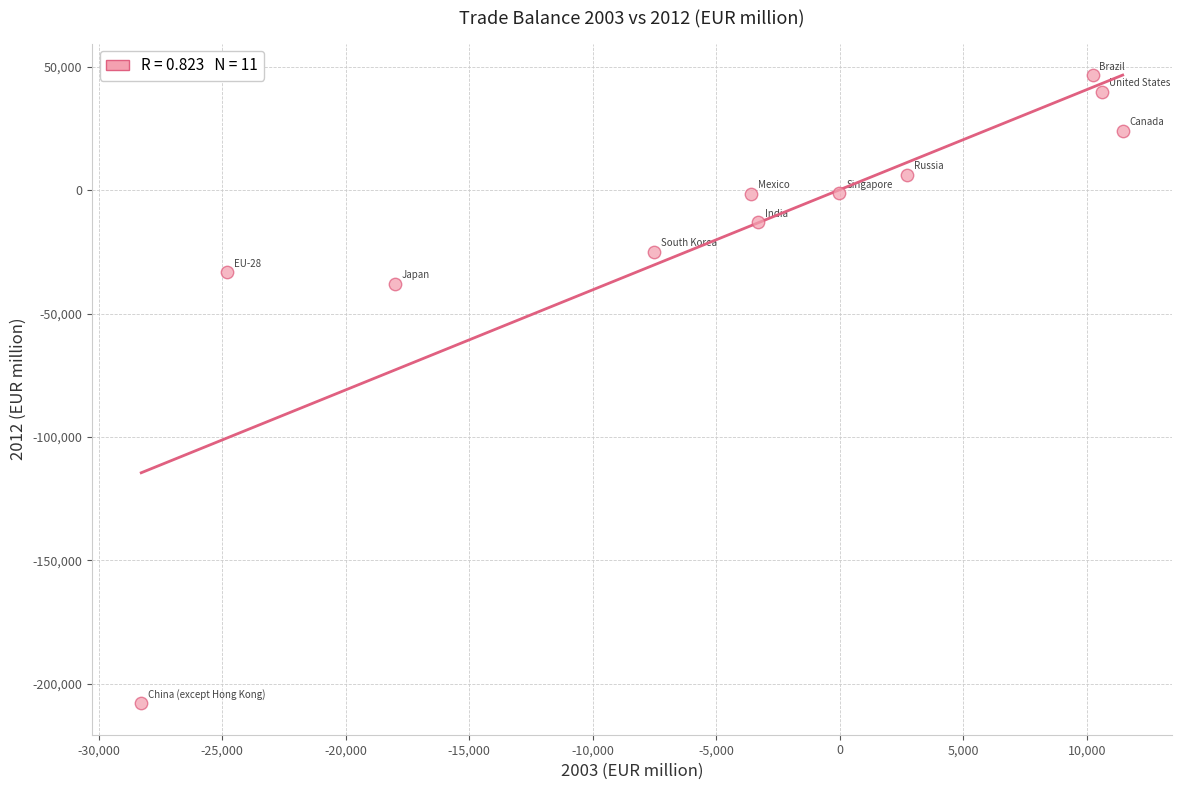

What is the average X value?

-4593